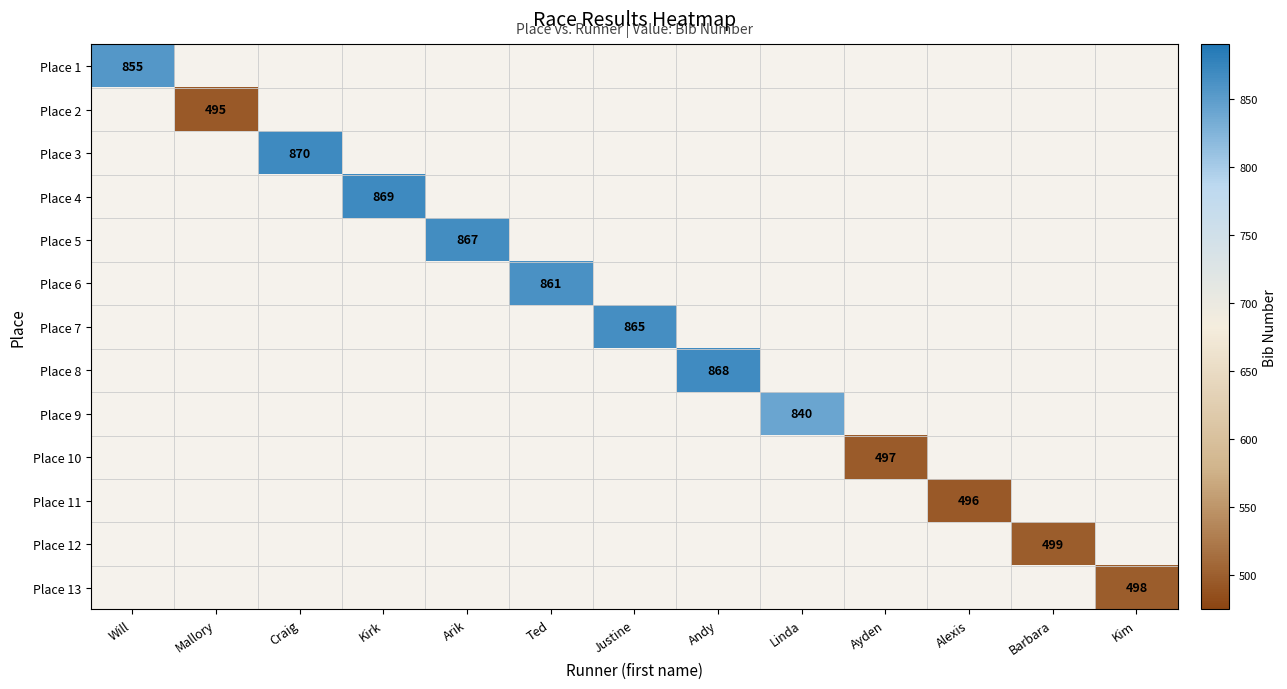

True or false: Place 2 has a value of 696 at Mallory.

False